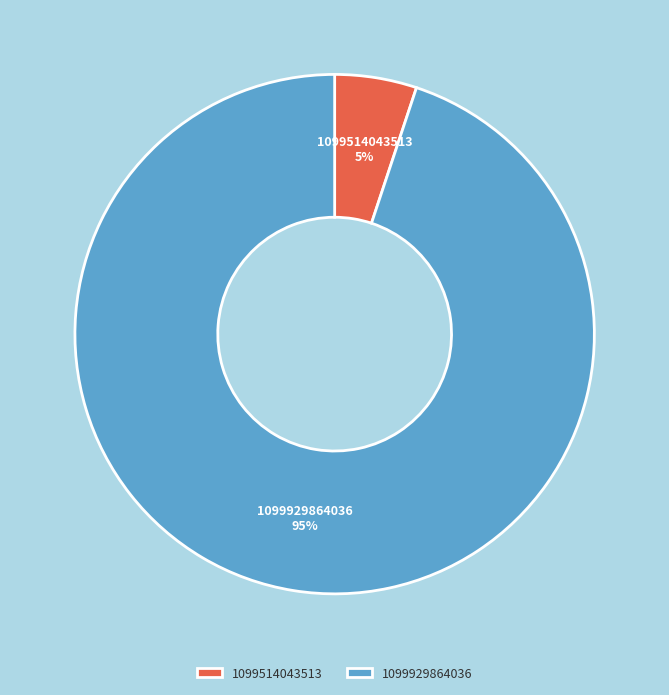

To the nearest percent, what percentage of the pie is 1099514043513?

5%